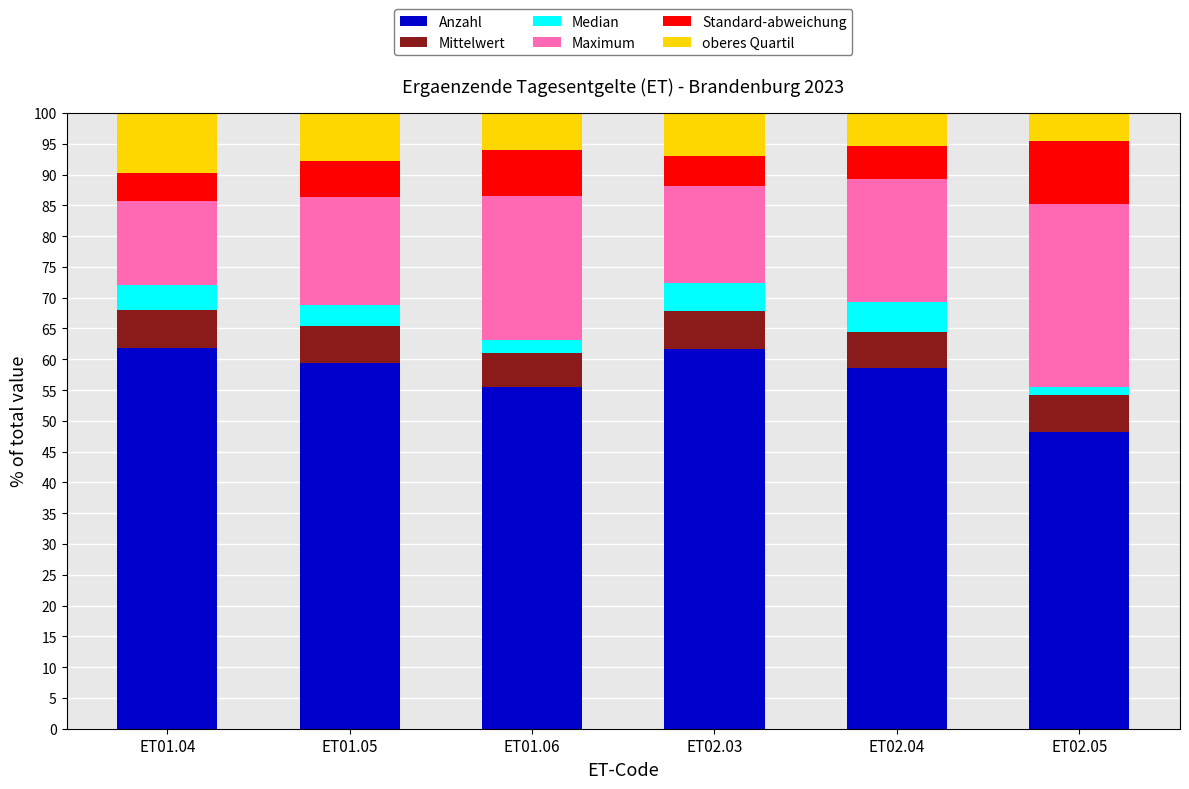

What is the average value of the Anzahl series?

57.5